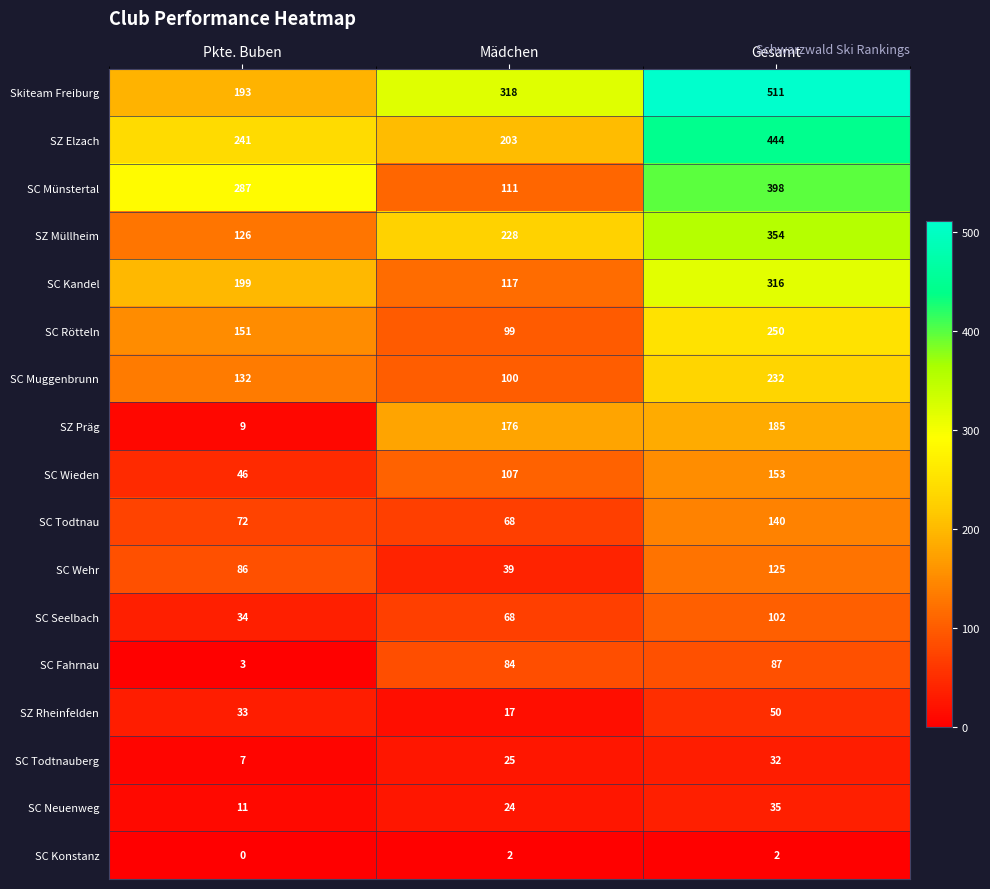

How many data points does each series have?

3